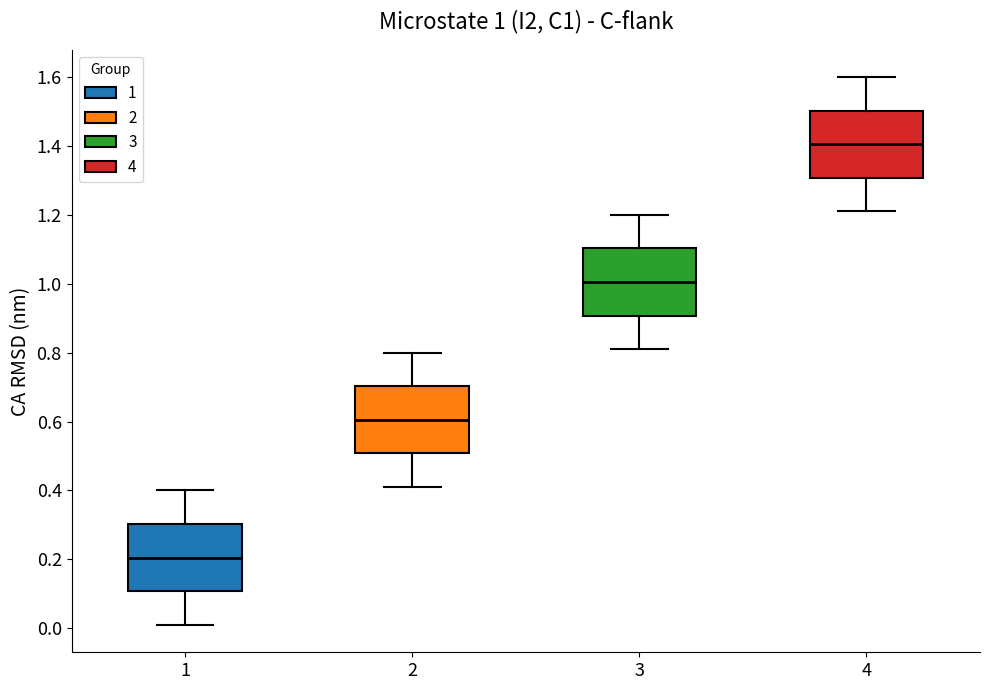

Which box has the lowest median line?

1